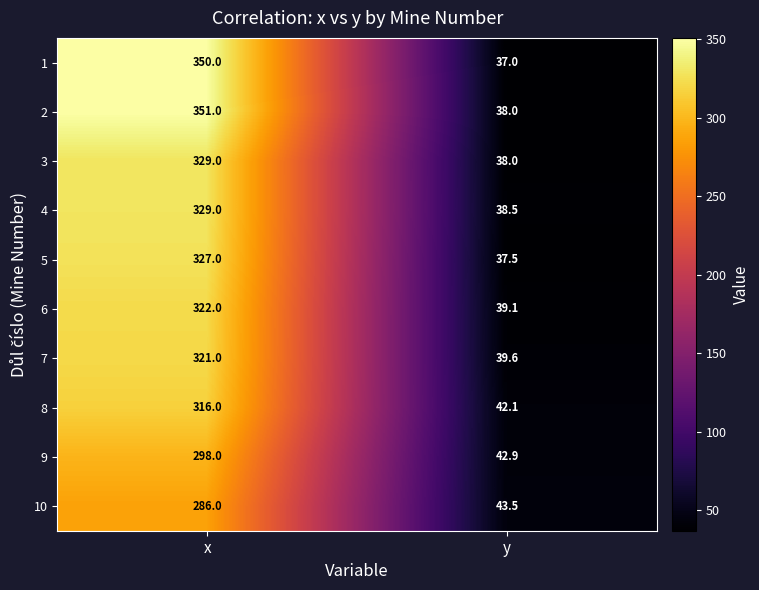

The value of 1 at y is 22.4. True or false?

False